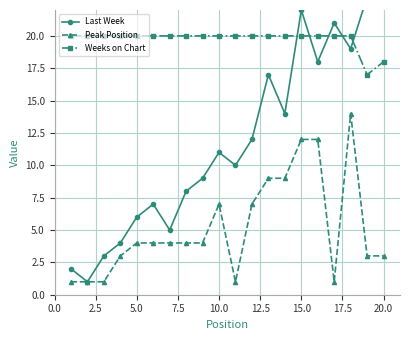

How many lines are shown in the chart?

3